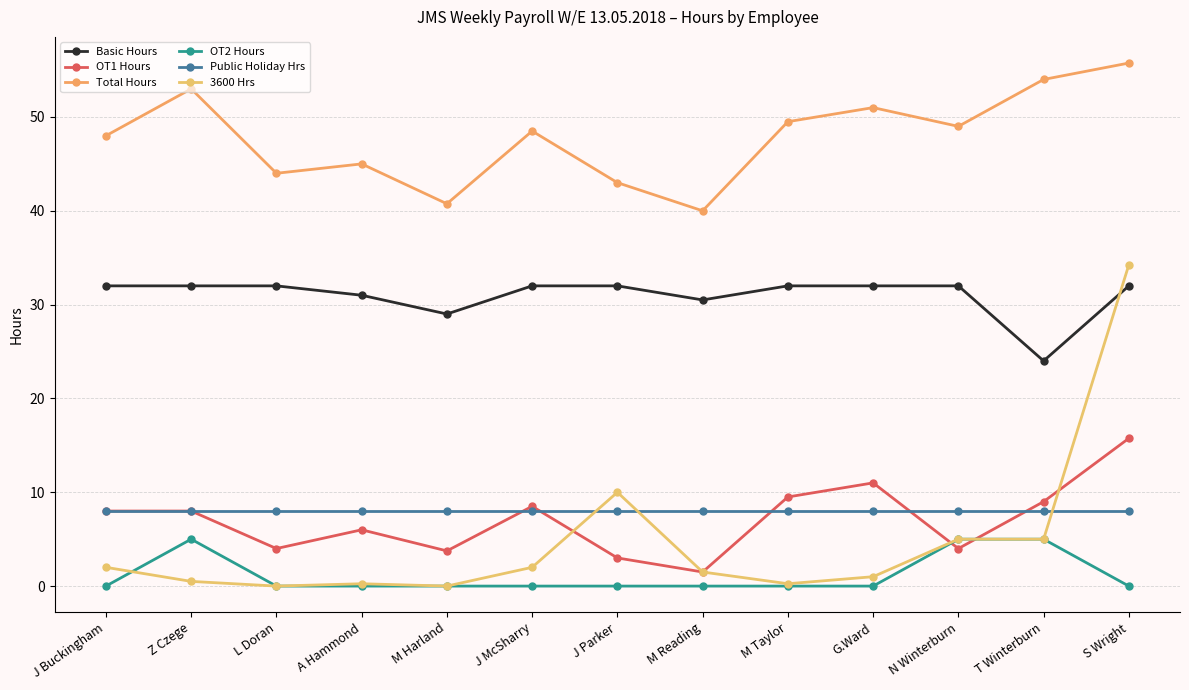

What are all the series names shown in the legend?

Basic Hours, OT1 Hours, Total Hours, OT2 Hours, Public Holiday Hrs, 3600 Hrs